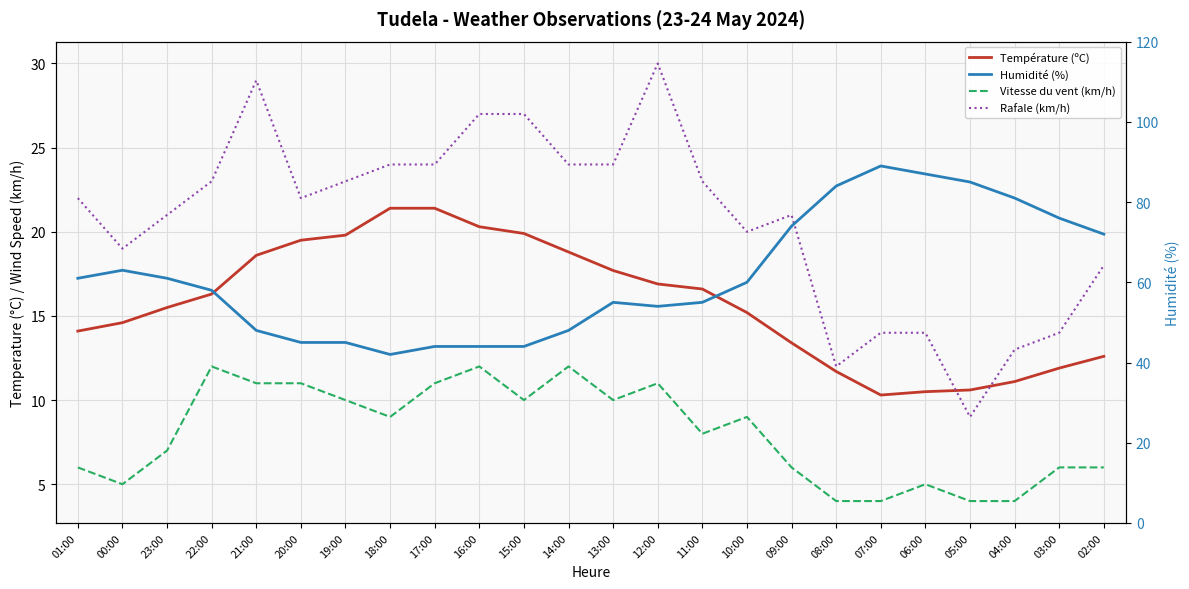

True or false: Vitesse du vent (km/h) and Humidité (%) intersect in this chart.

False